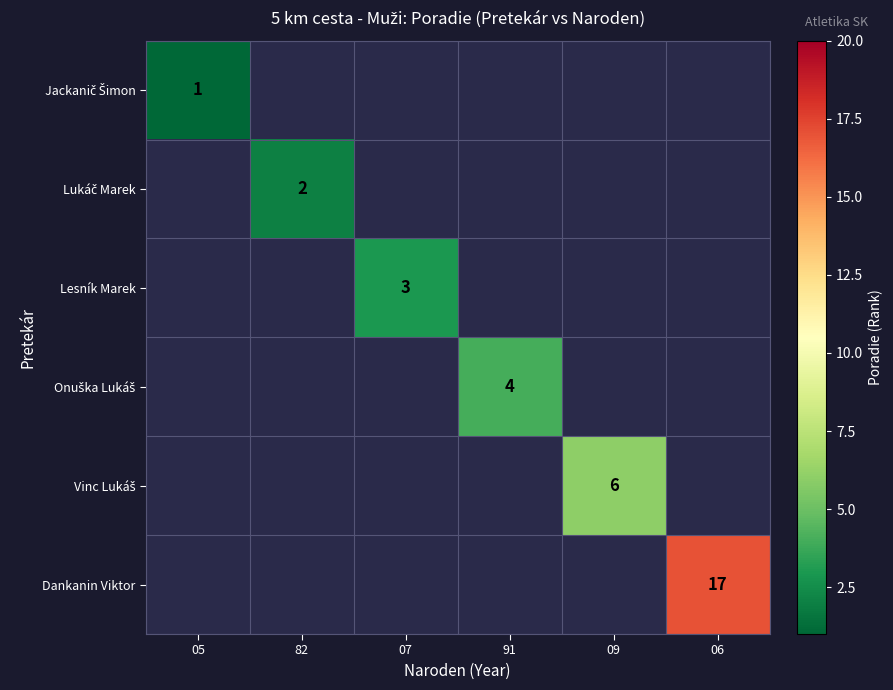

Which series has the widest spread of values?

Jackanič Šimon